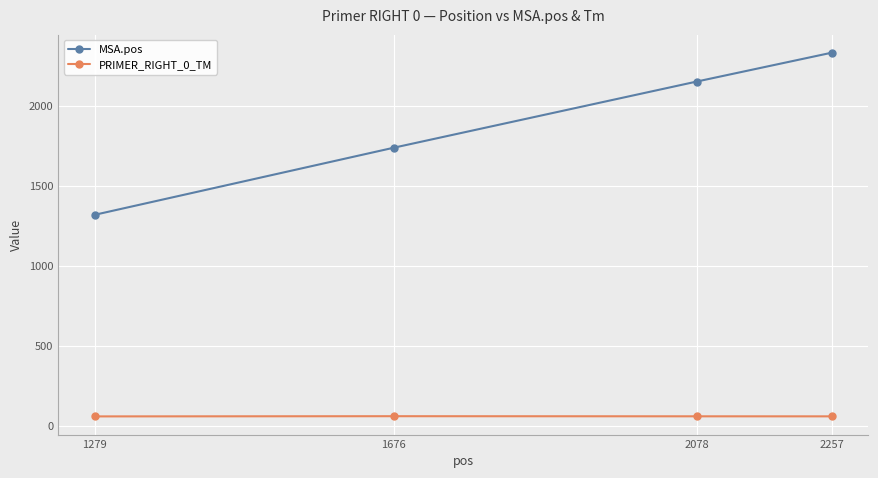

Is it true that MSA.pos equals 2277.6 at 1676?

False